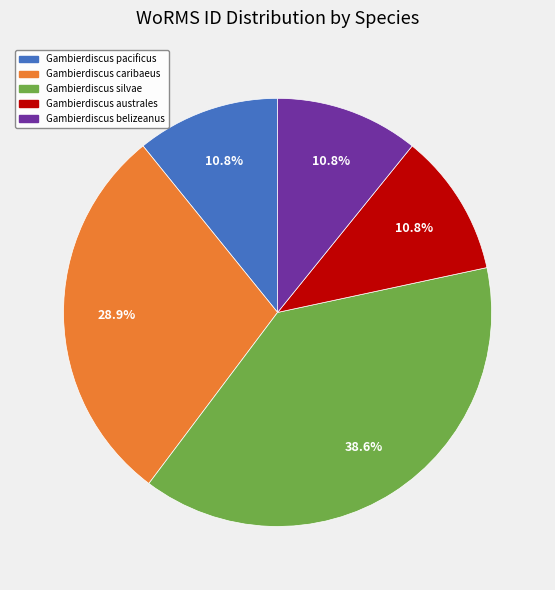

How many segments does this pie chart have?

5